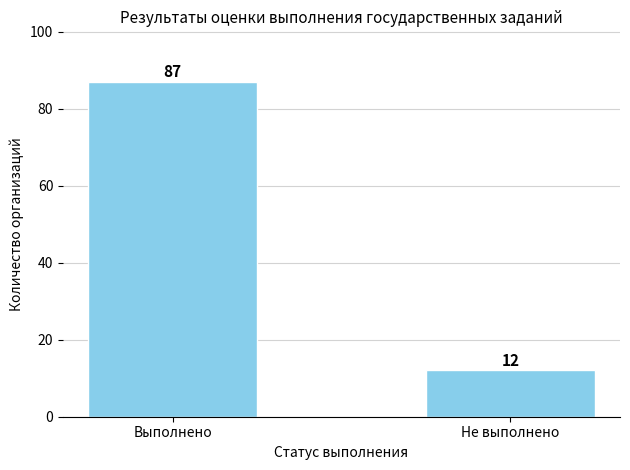

Reading right to left, extract all data points from this chart.

12	87